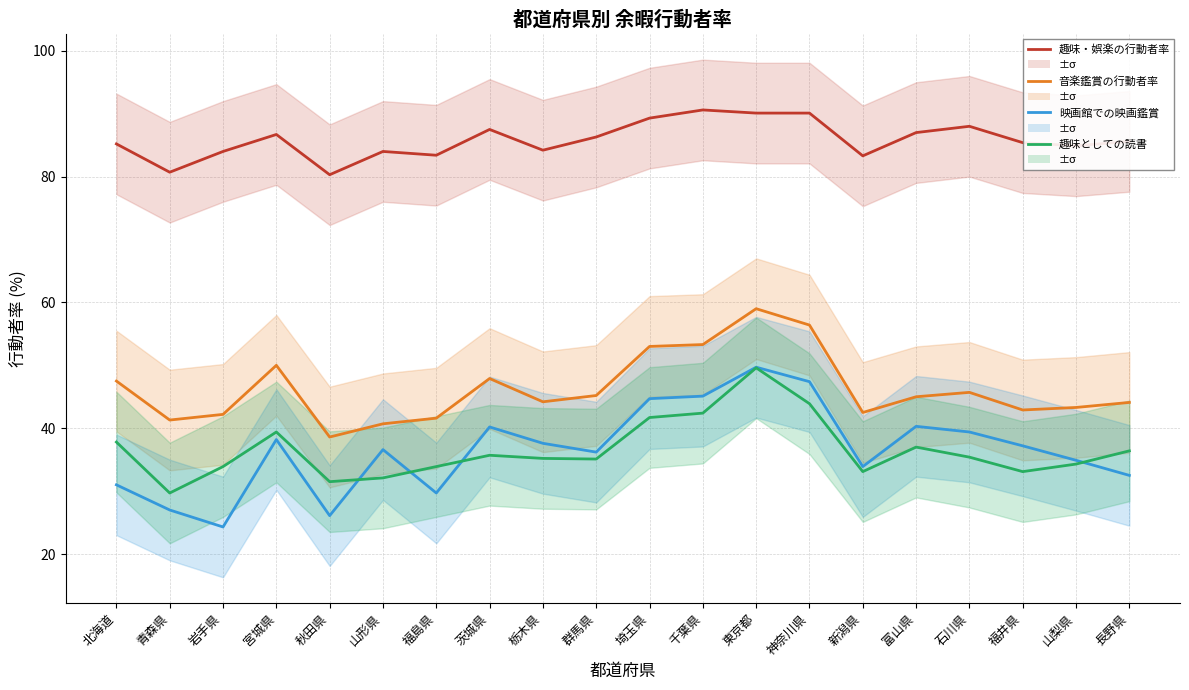

How many values in the 映画館での映画鑑賞の行動者率 series exceed 37?

10